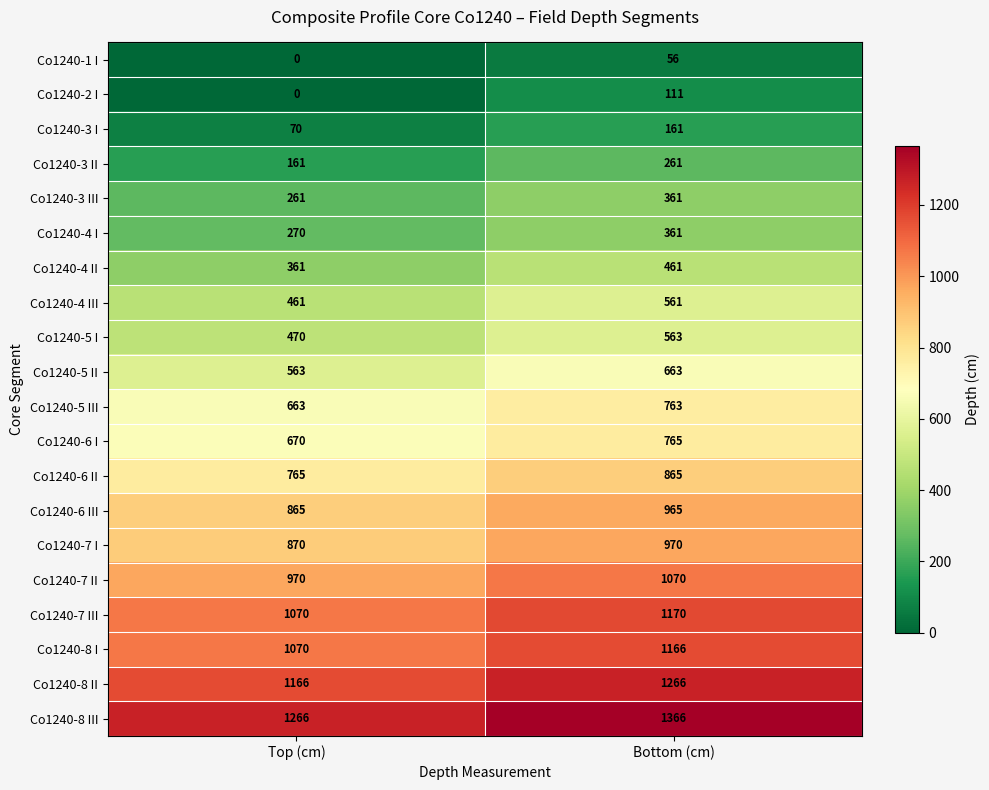

What is the highest value of the Co1240-5 II series?

663